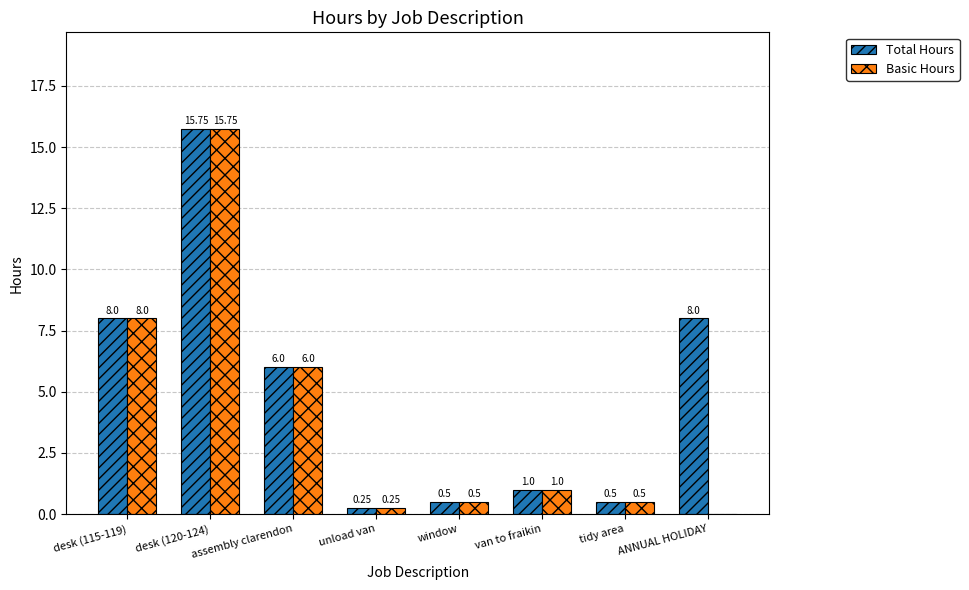

What is the greatest value displayed?

15.8